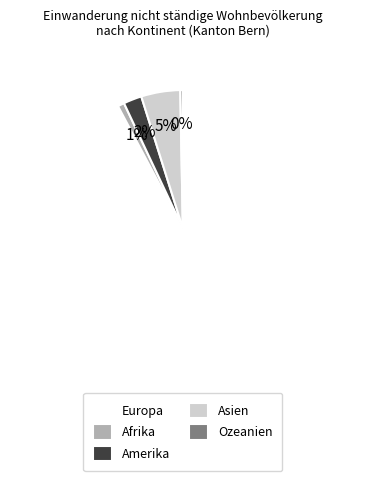

What percentage is the Asien slice, to the nearest percent?

5%